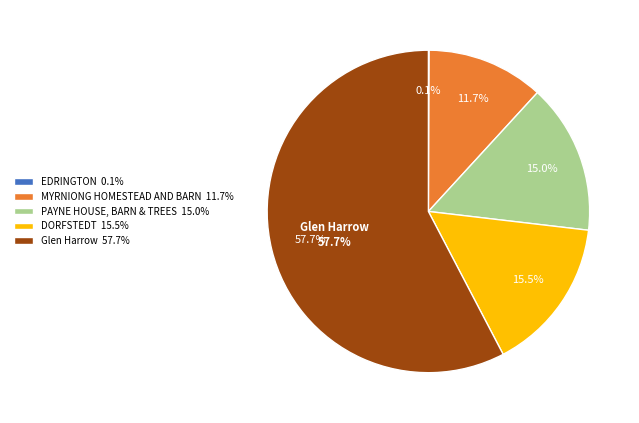

Which slice is the largest?

Glen Harrow